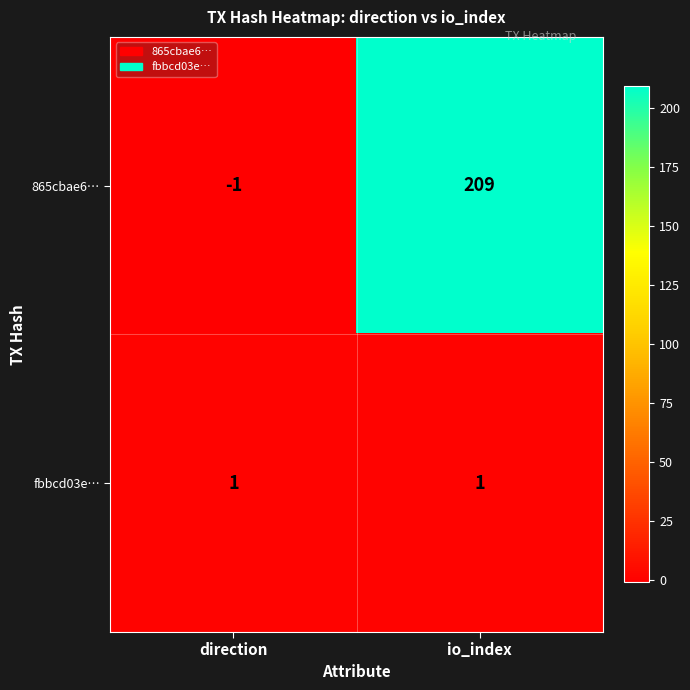

How many series are shown in this chart?

2